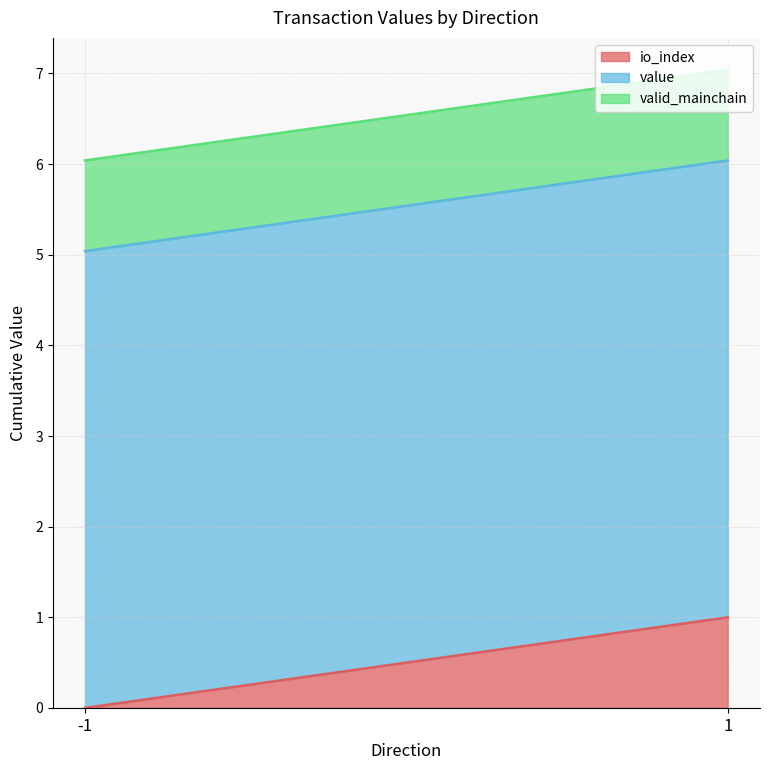

Does the chart display data point markers on the line(s)?

No